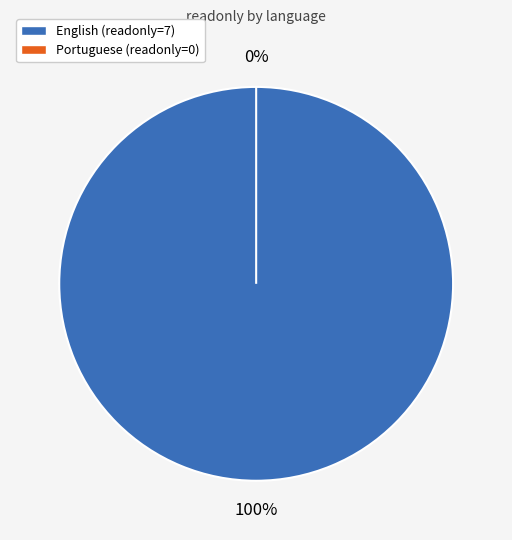

To the nearest percent, what is the difference between the largest and smallest slice percentages?

100%